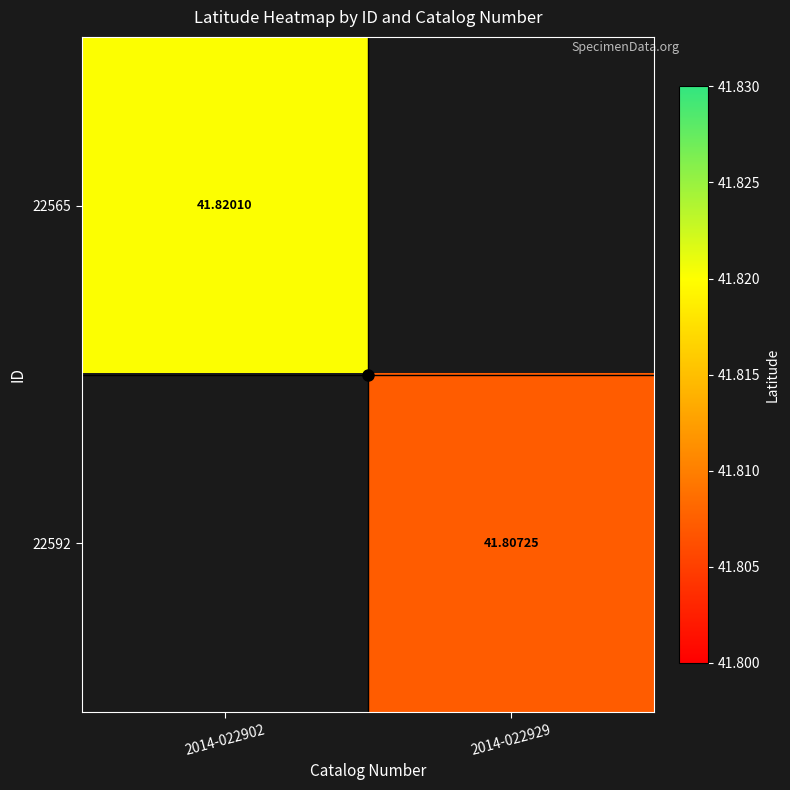

Where is 22565 nearest to the value 41?

2014-022902